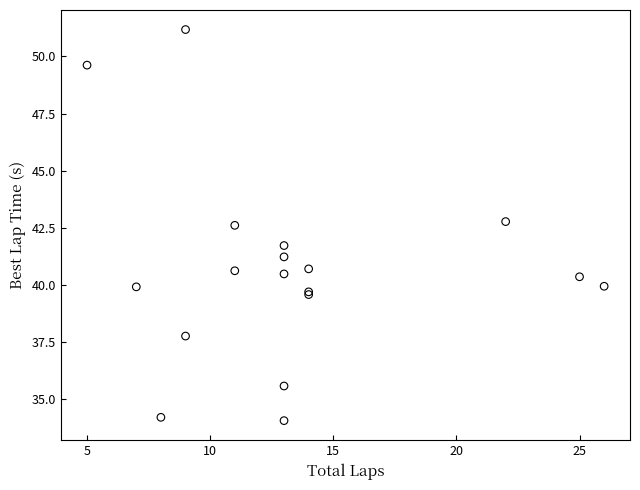

What Y value in the scatter plot is closest to 42?

41.7